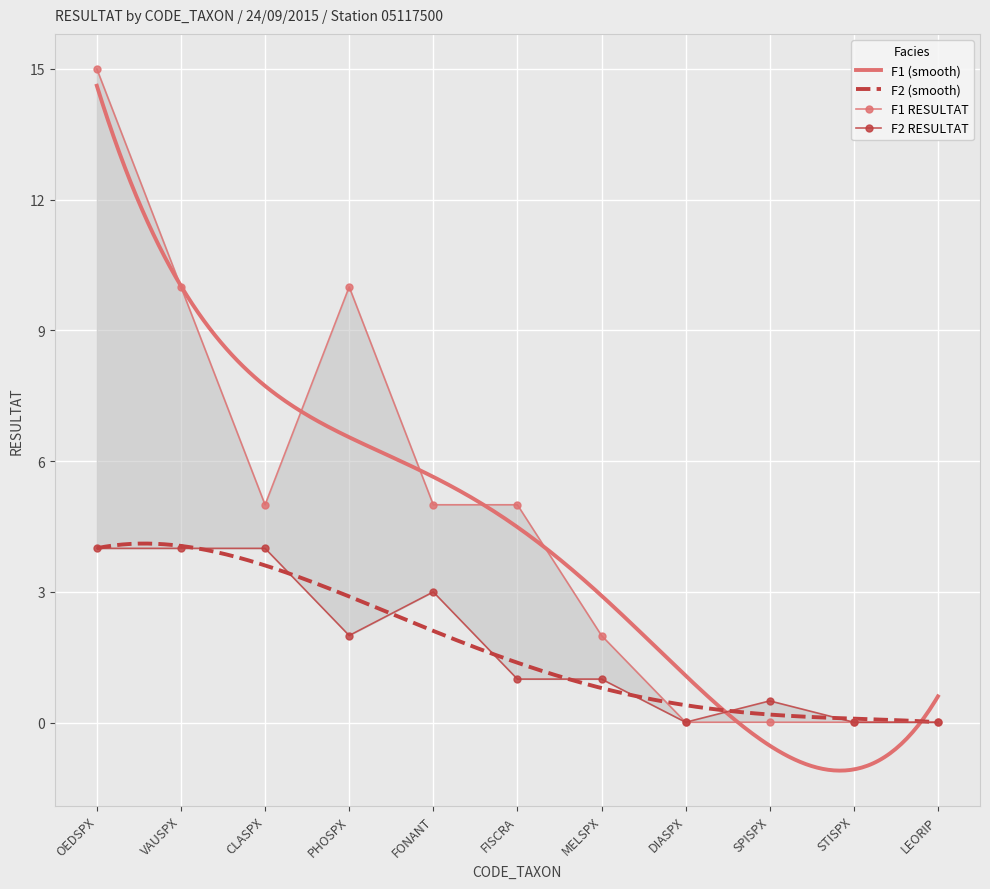

Which series changed the most between FISCRA and MELSPX?

RESULTAT_F1